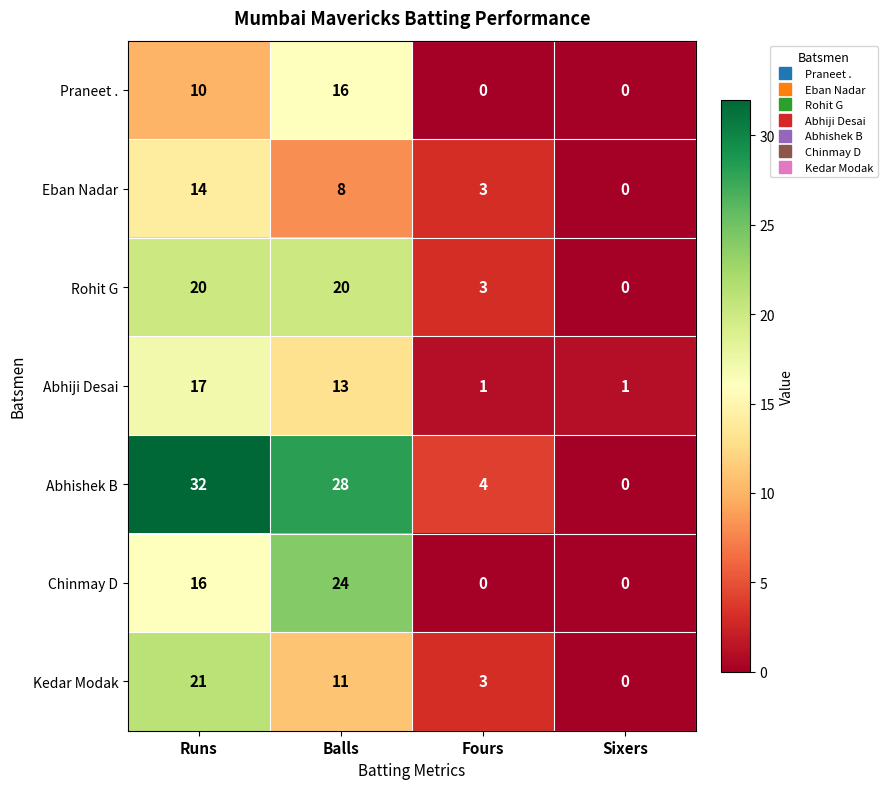

Which series has the largest range (max minus min)?

Abhishek B